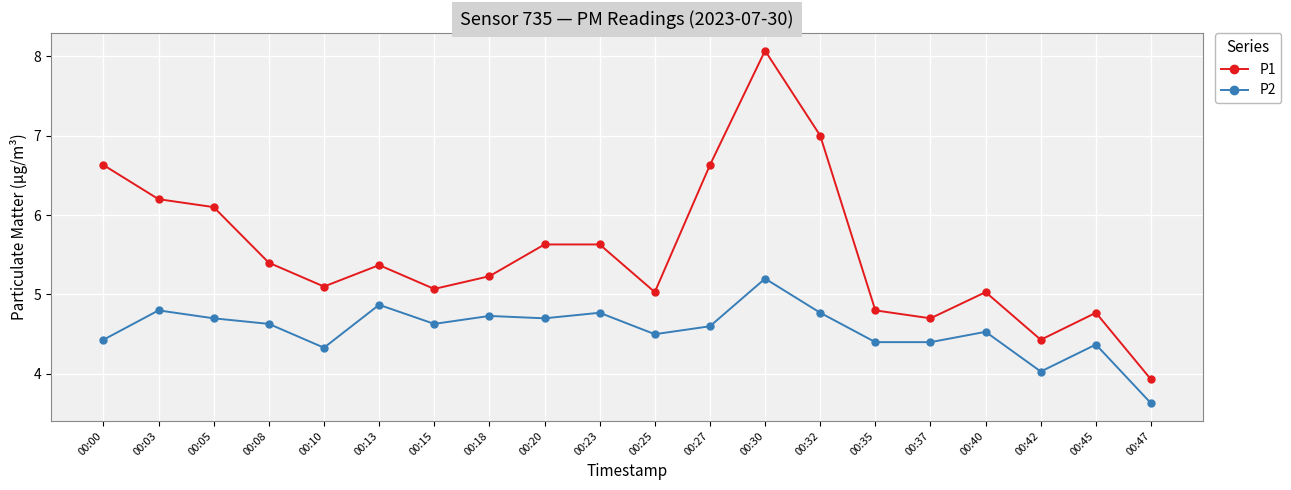

Rank the series by their maximum value, from lowest to highest.

P2, P1